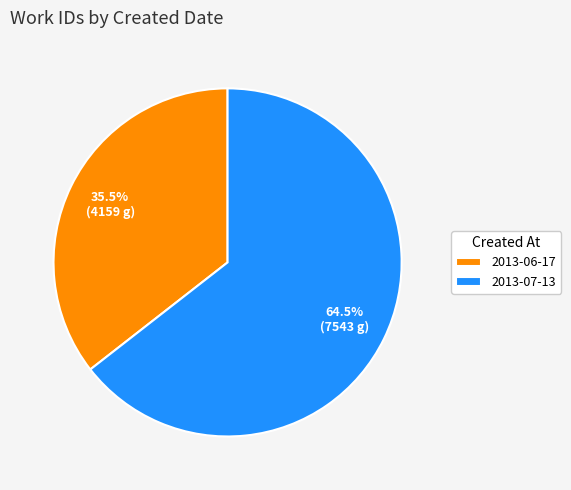

Which category has the smallest portion of the pie?

2013-06-17